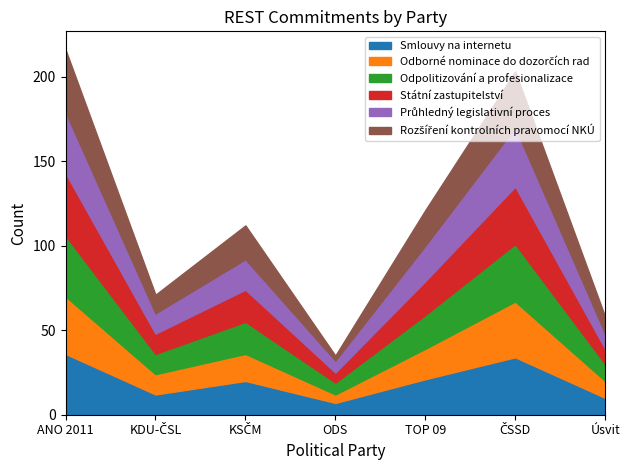

At which label does Průhledný legislativní proces first exceed 18?

ANO 2011